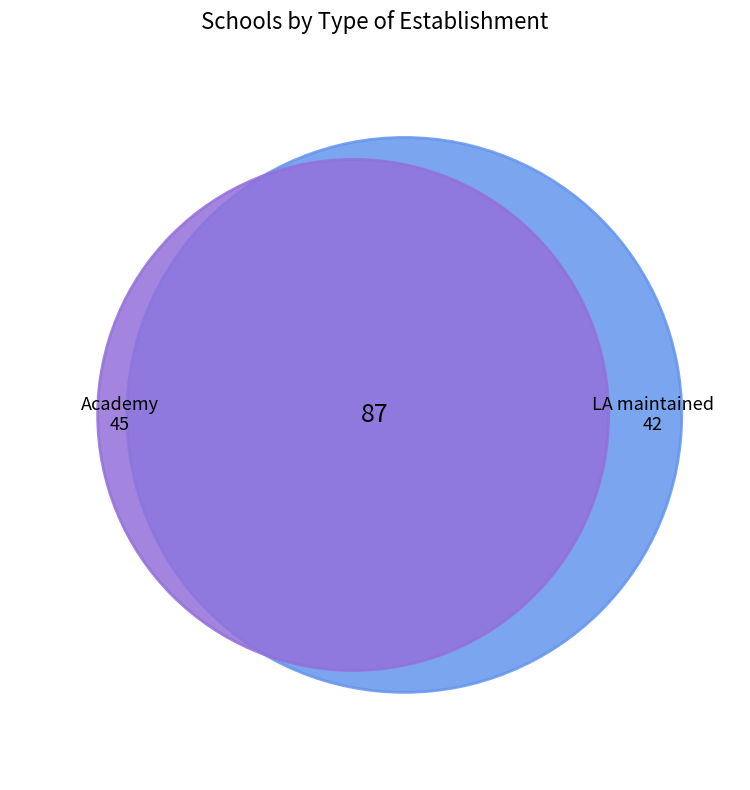

Combined, do LA maintained and Academy account for over 50%?

Yes